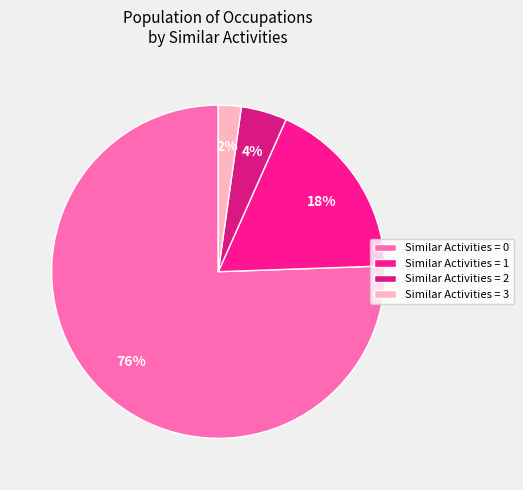

Between Similar Activities = 0 and Similar Activities = 1, which is larger?

Similar Activities = 0